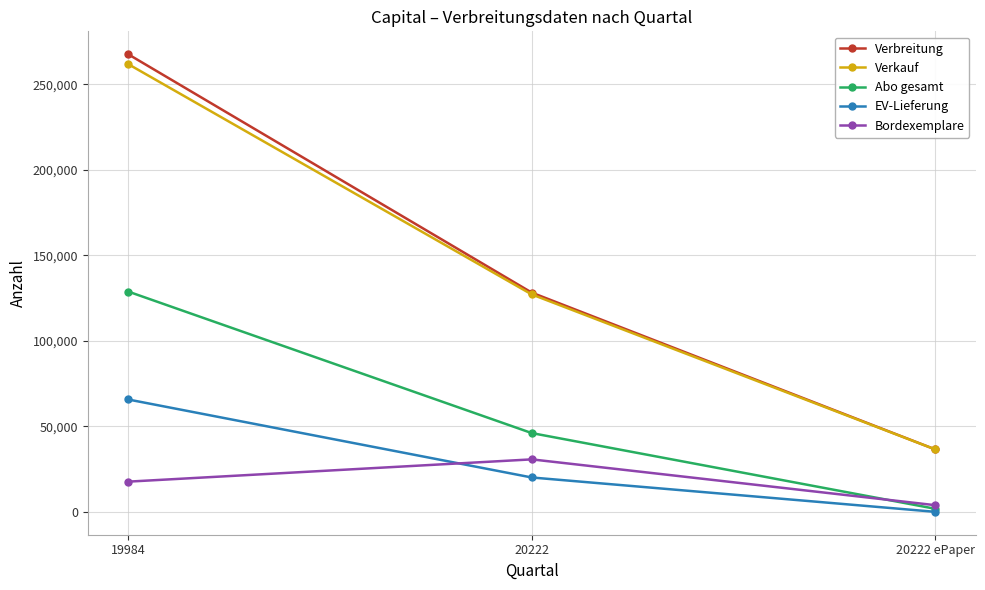

What is the label of the 1st point from the right?

20222 ePaper